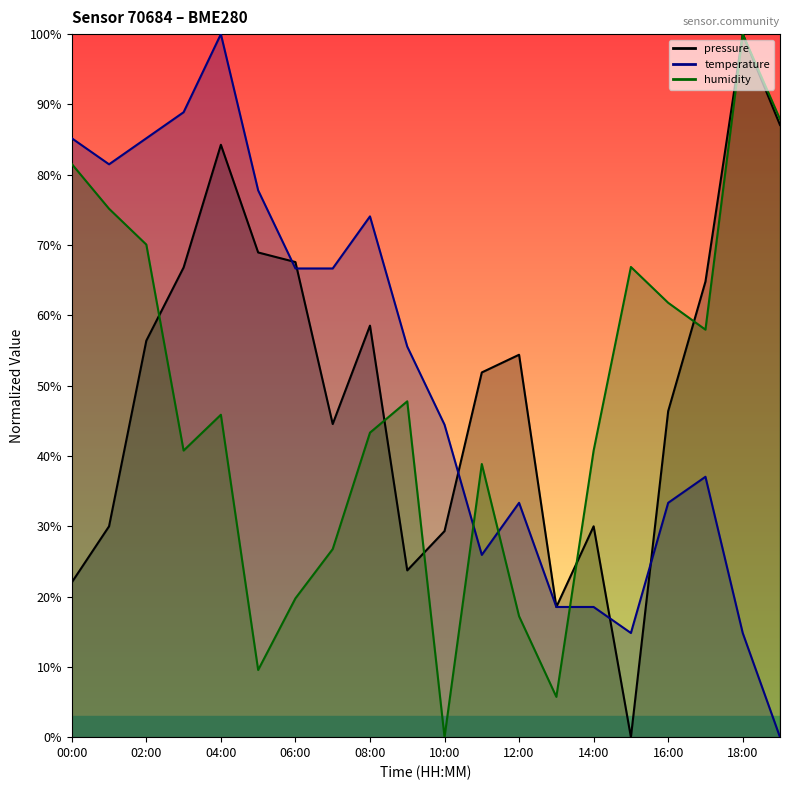

List the labels in order of humidity value, largest first.

18:00, 19:00, 00:00, 01:00, 02:00, 15:00, 16:00, 17:00, 09:00, 04:00, 08:00, 03:00, 14:00, 11:00, 07:00, 06:00, 12:00, 05:00, 13:00, 10:00